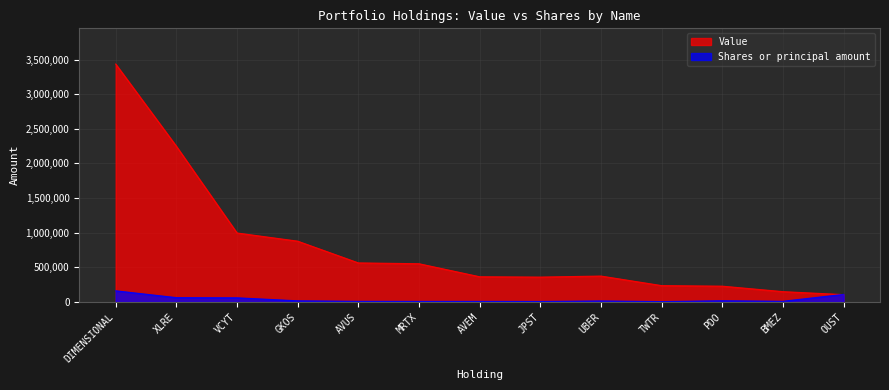

Which series has the largest total across all categories?

Value